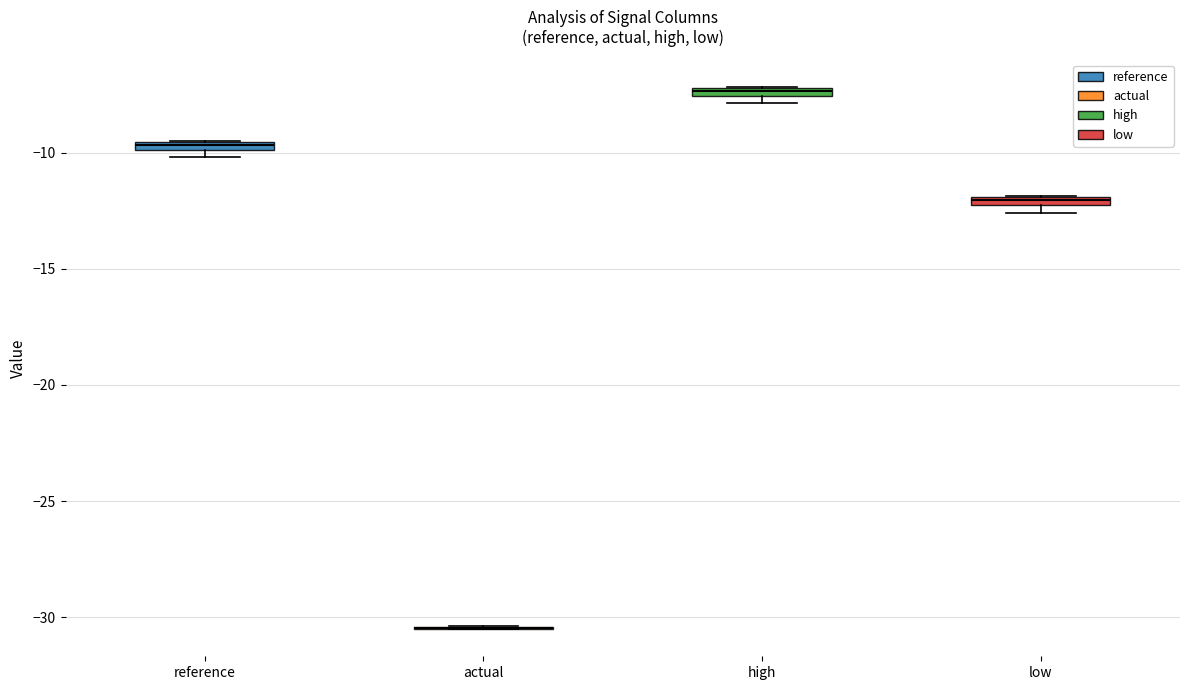

Where is the upper edge of the box for low on the y-axis? The values are not printed on the chart, so give them approximately, as read against the axis.

-12.0